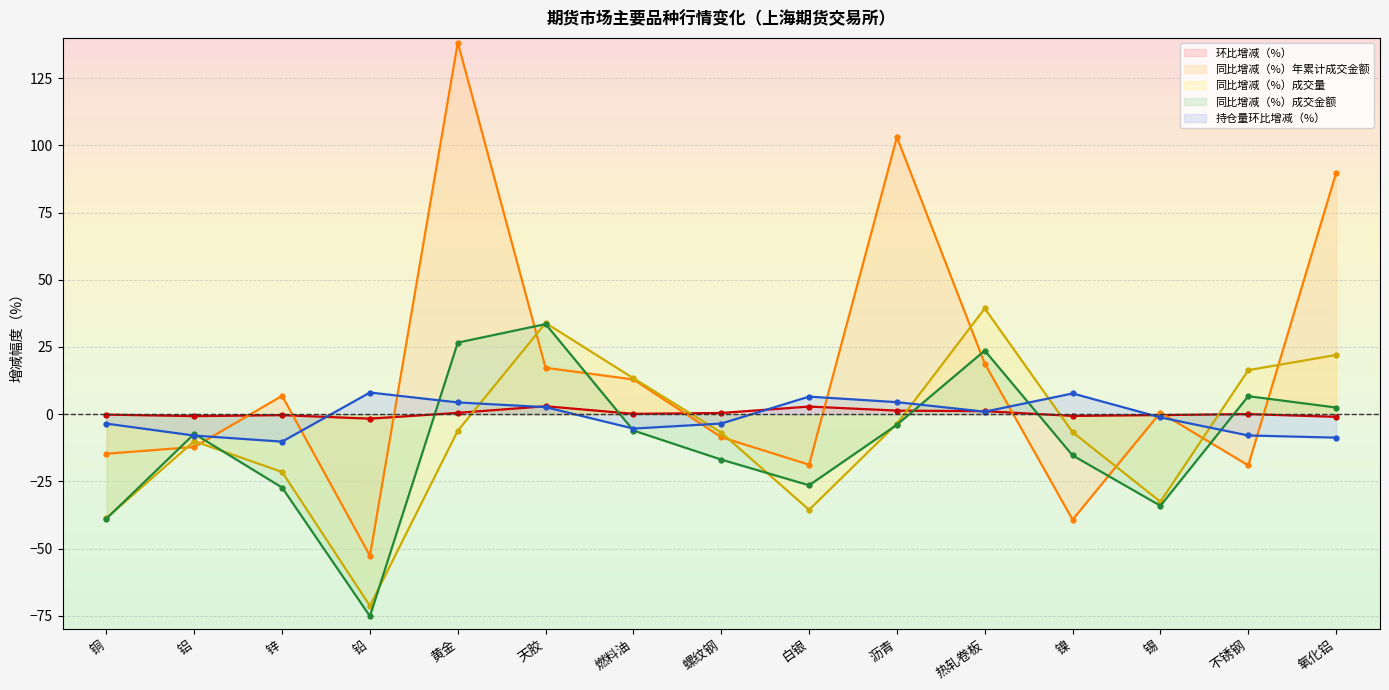

Which has a higher value, 铝 or 镍?

镍